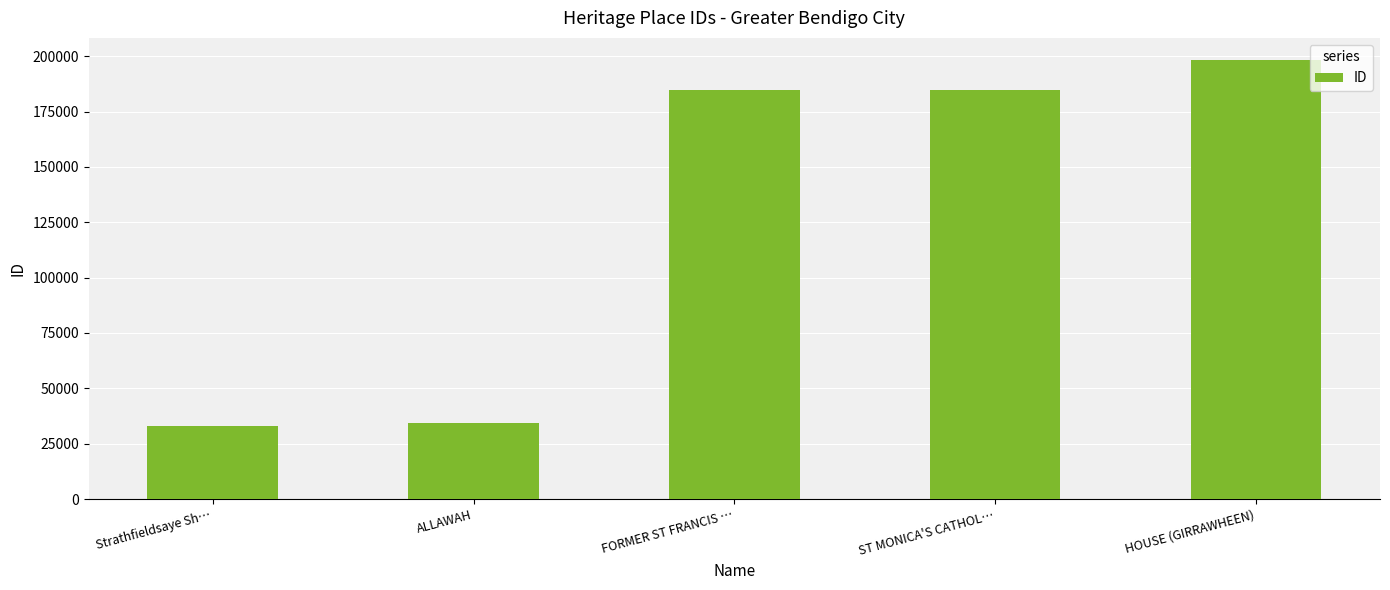

What is the smallest value displayed?

33150